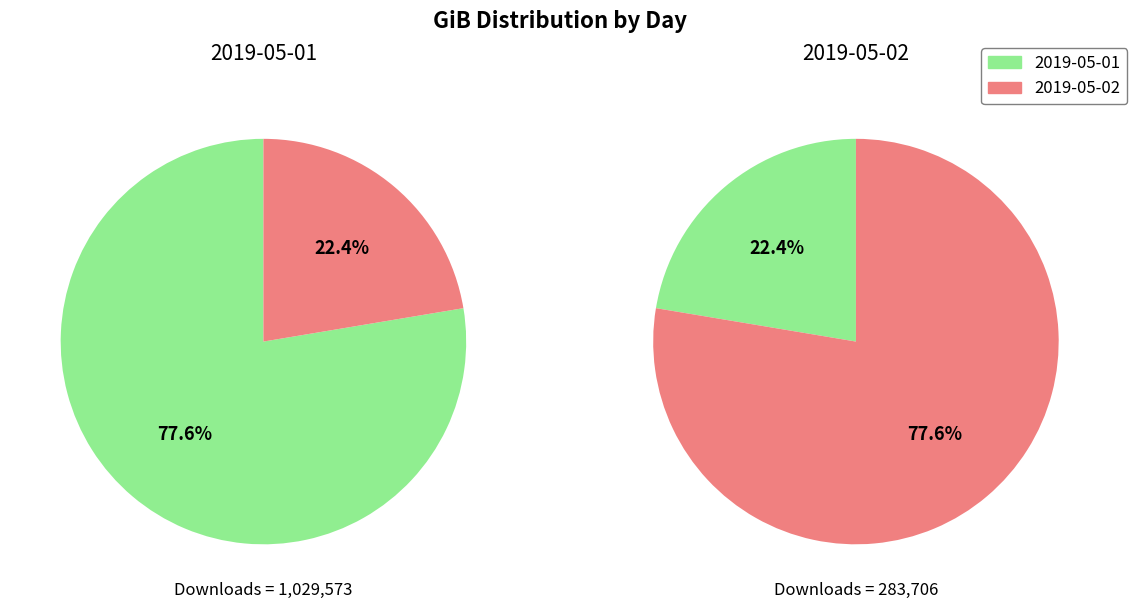

What is the total percentage of 2019-05-02 and 2019-05-01?

100.0%